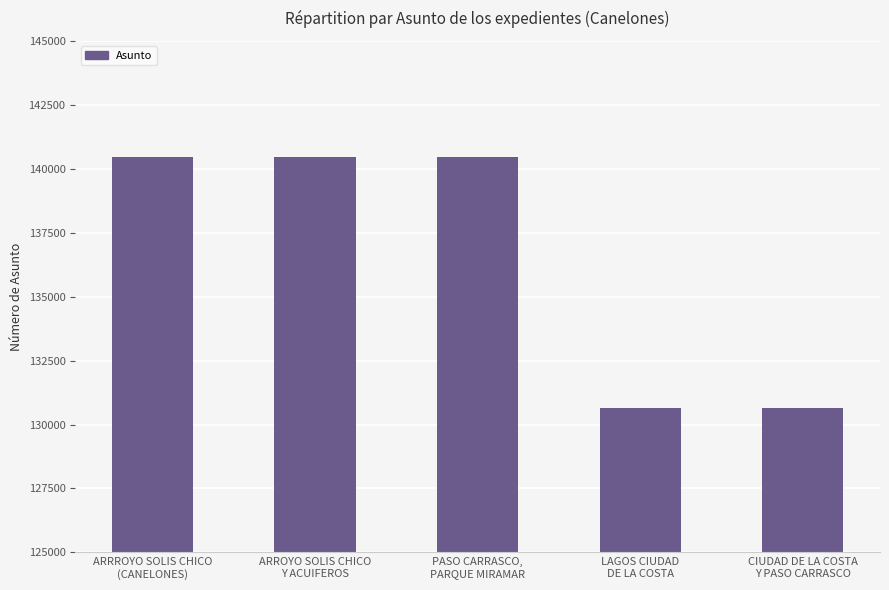

What is the approximate value at LAGOS CIUDAD
DE LA COSTA?

130629